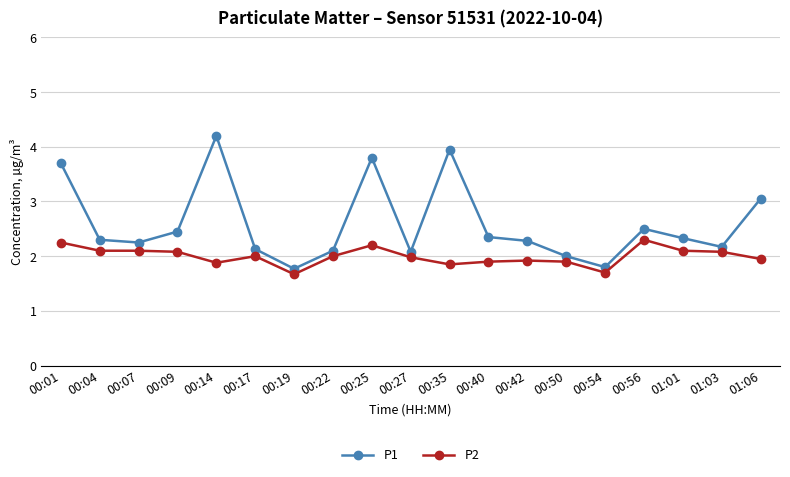

How many interior local valleys does the P1 series have?

5